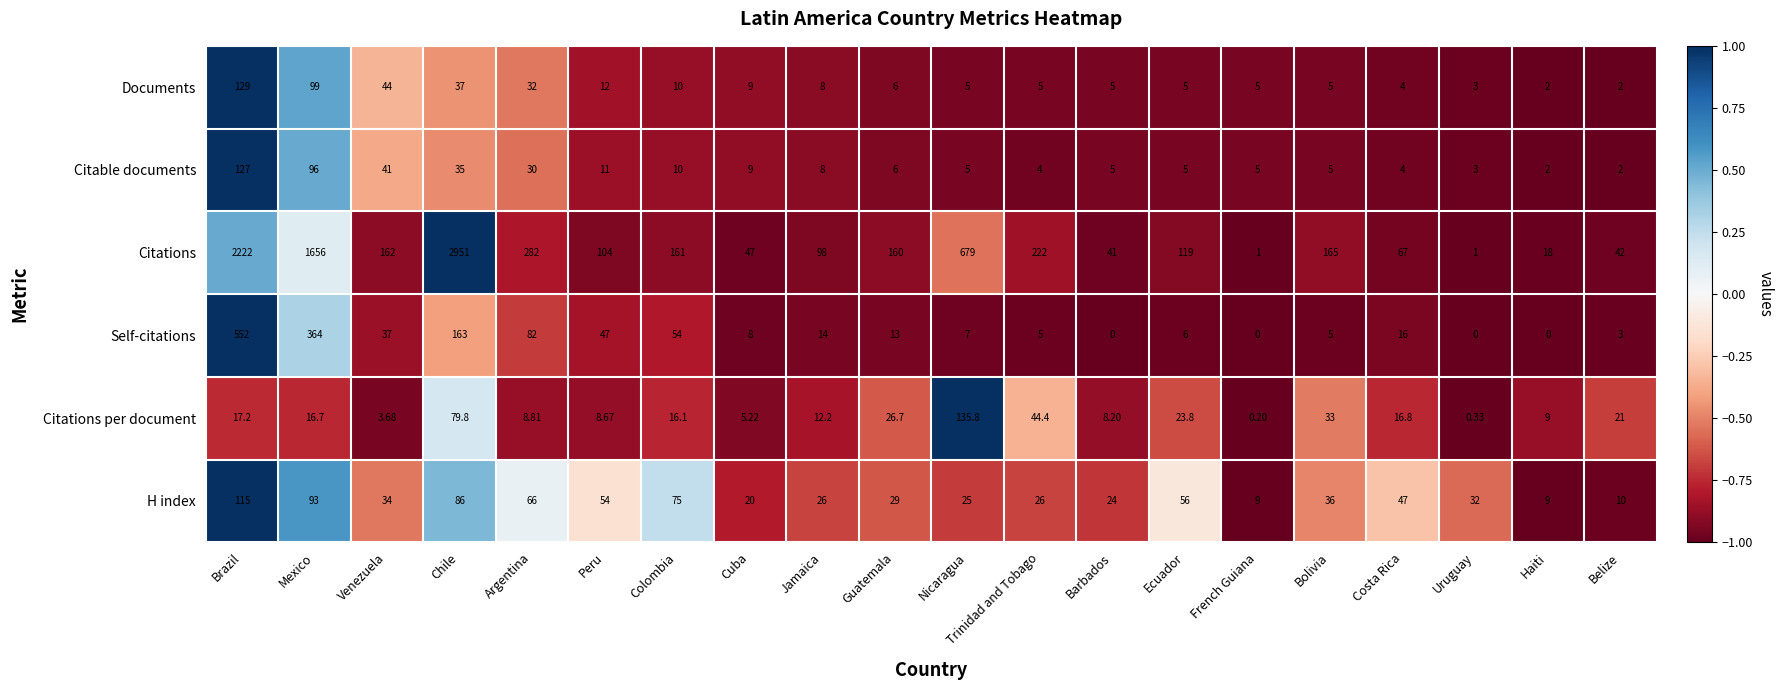

Which series has the largest total across all categories?

Citations